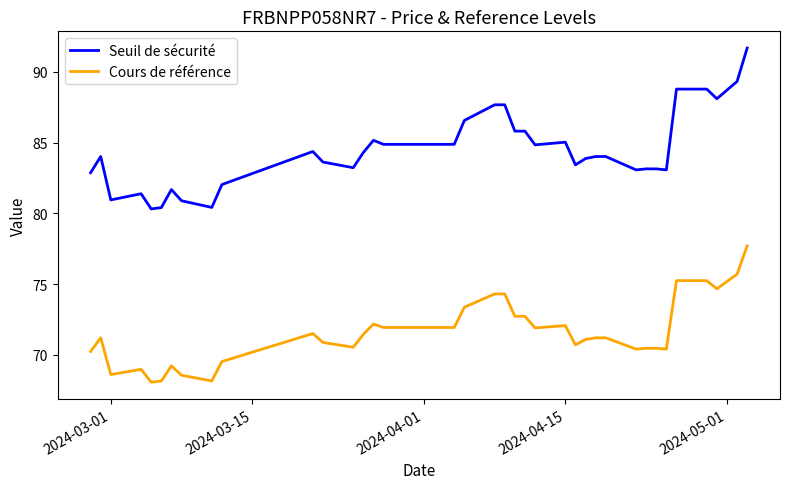

List the series in order of their overall mean, lowest first.

Cours de référence, Seuil de sécurité